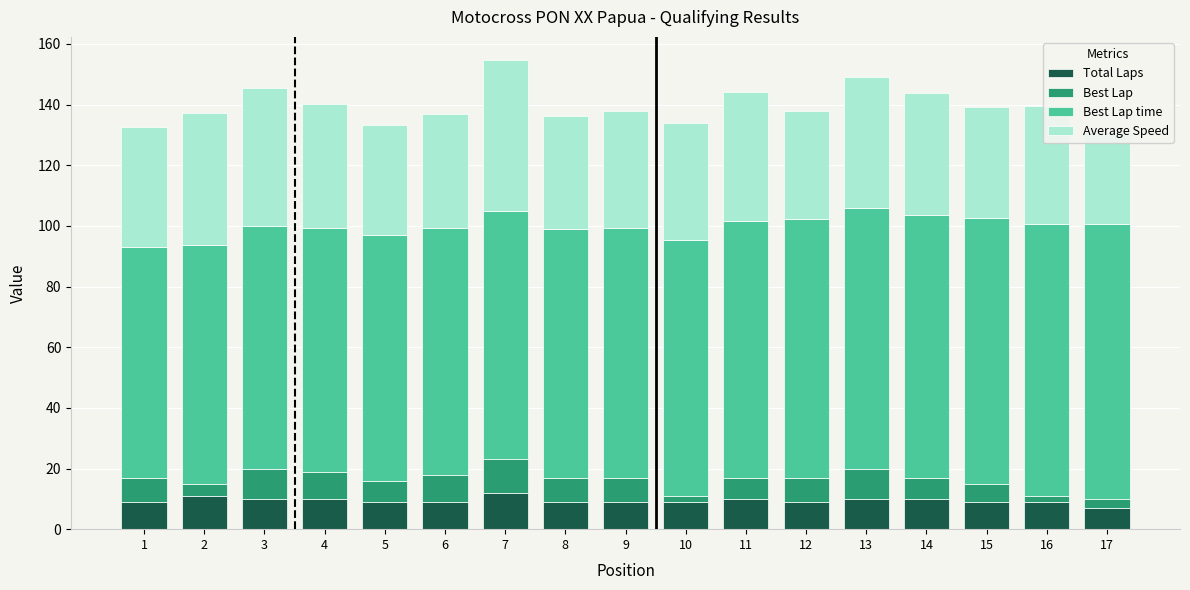

How many distinct data groups are displayed?

4